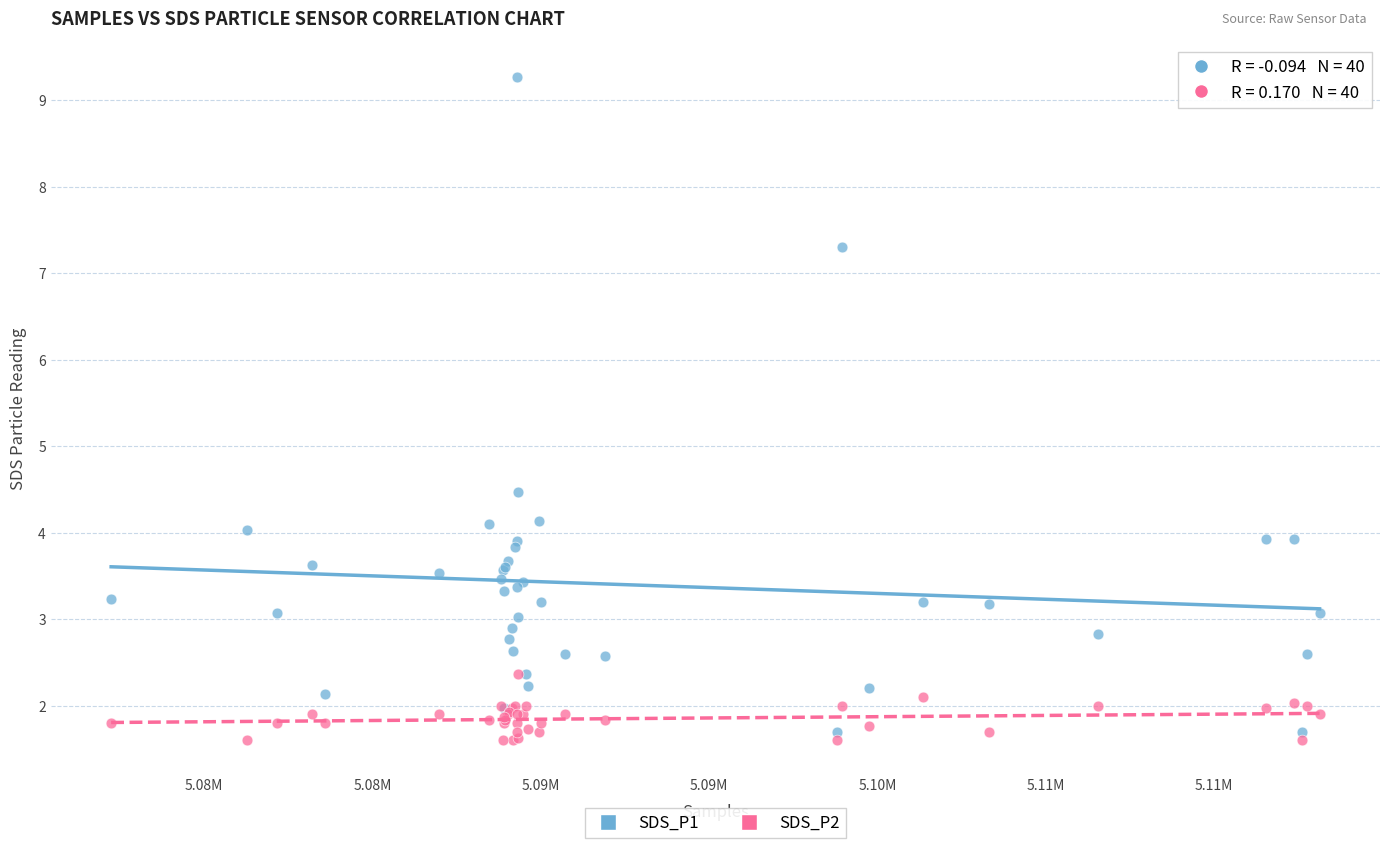

Across all series, what Y value is closest to 5?

4.5